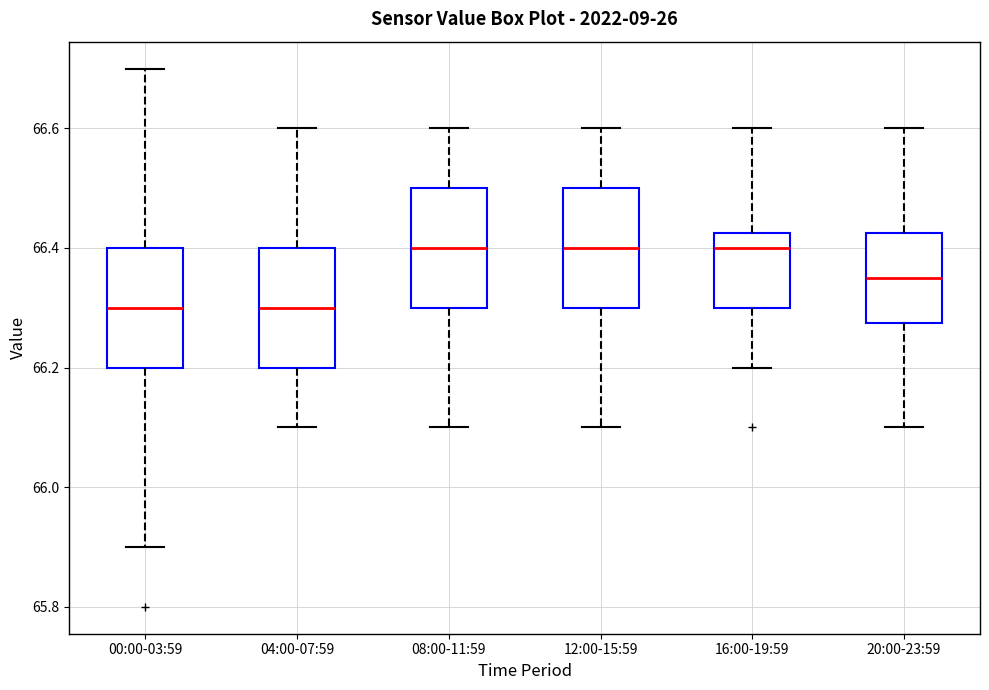

Reading left to right, transcribe this box plot: for each box, give where its median line is, the range the box spans, and where its two whiskers end, as read against the y-axis. The values are not printed on the chart, so give them approximately, as read against the axis.

00:00-03:59: median 66.30, box 66.20 to 66.40, whiskers 65.90 to 66.70
04:00-07:59: median 66.30, box 66.20 to 66.40, whiskers 66.10 to 66.60
08:00-11:59: median 66.40, box 66.30 to 66.50, whiskers 66.10 to 66.60
12:00-15:59: median 66.40, box 66.30 to 66.50, whiskers 66.10 to 66.60
16:00-19:59: median 66.40, box 66.30 to 66.42, whiskers 66.20 to 66.60
20:00-23:59: median 66.36, box 66.28 to 66.42, whiskers 66.10 to 66.60